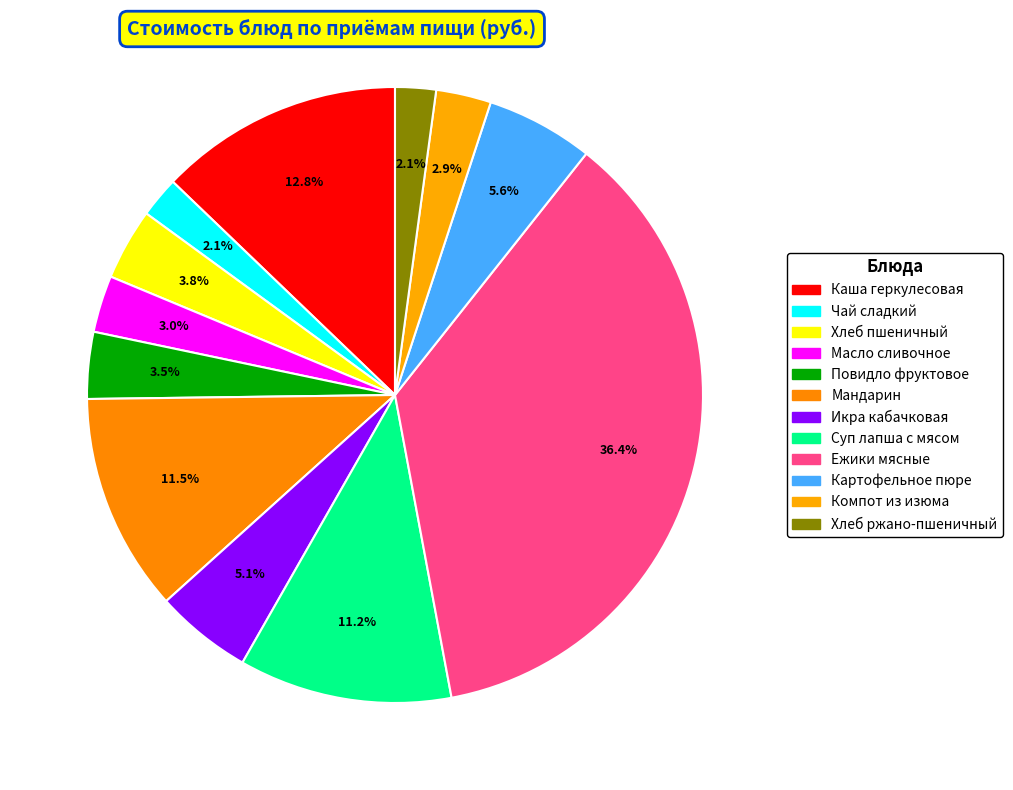

Combined, do Икра кабачковая and Суп лапша с мясом account for over 50%?

No